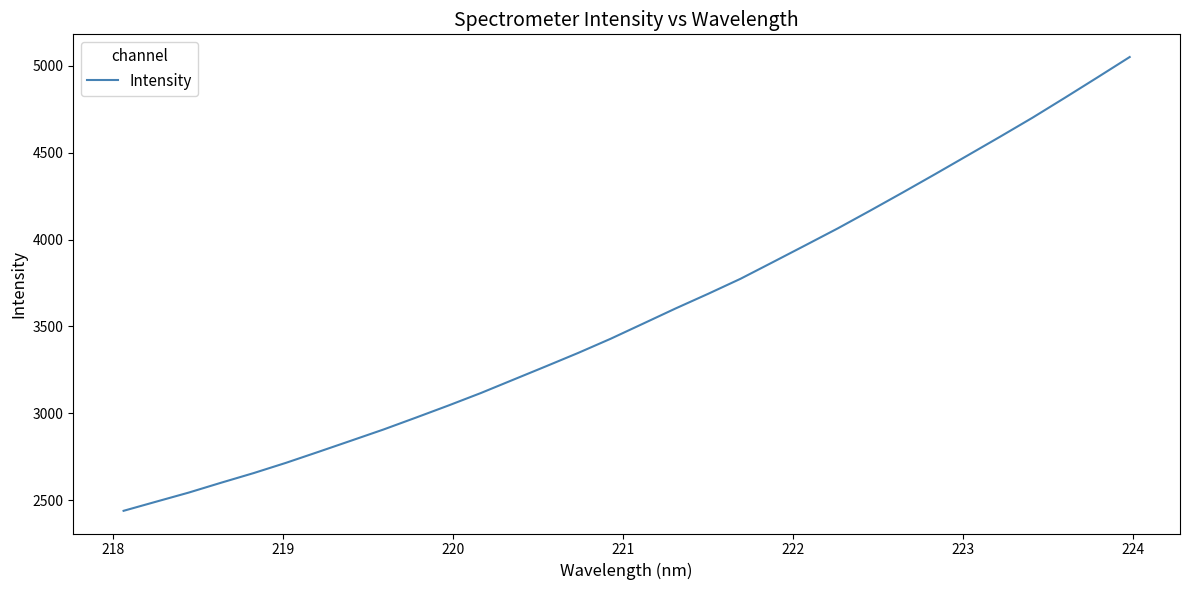

What is the maximum value shown in the chart?

5050.9